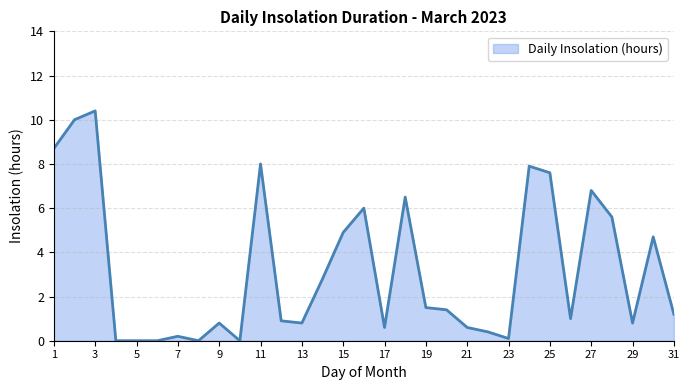

What is the maximum value shown in the chart?

10.4